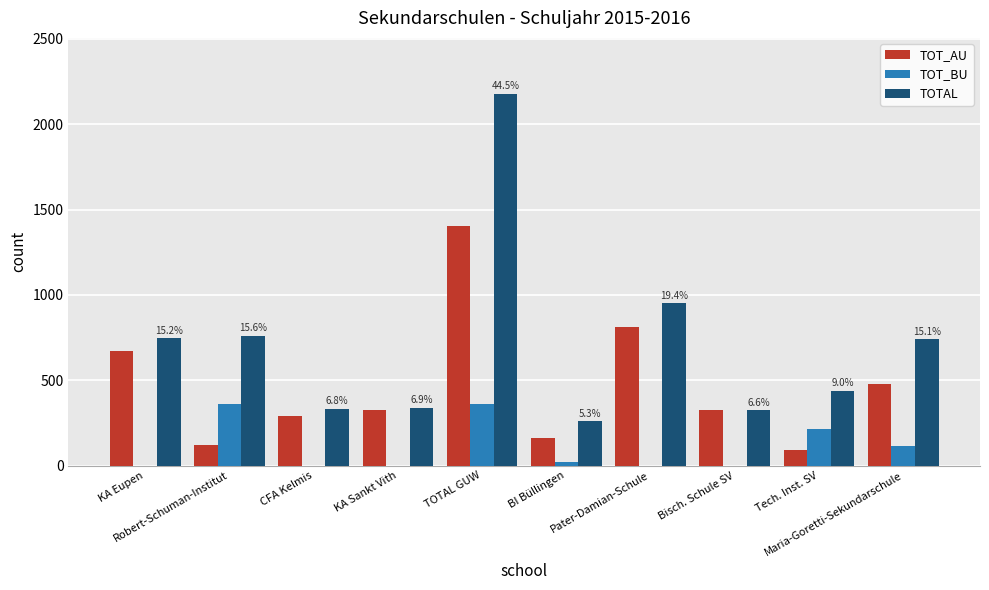

What is the highest value of the TOT_BU series?

363